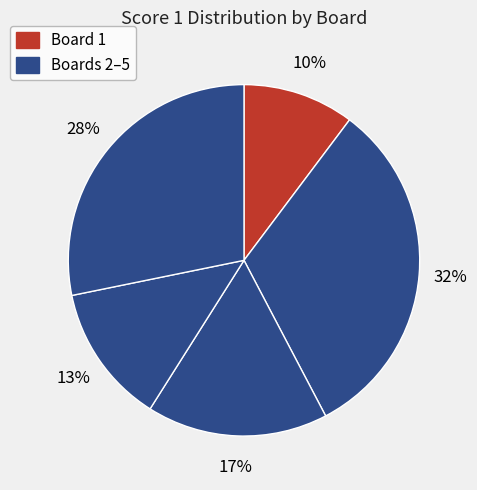

How many segments does this pie chart have?

5